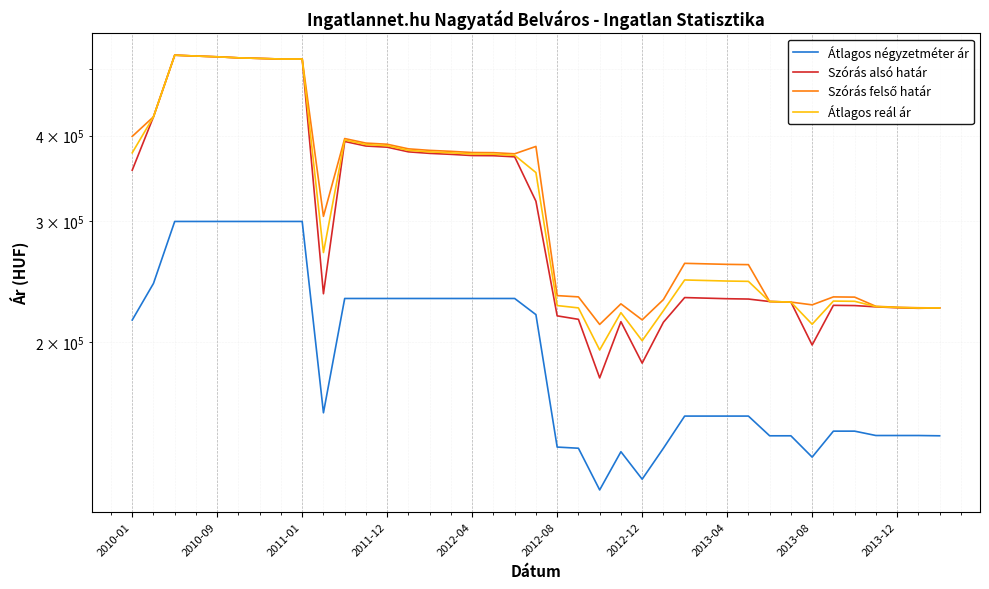

Reading left to right, extract all data points from this chart.

Átlagos négyzetméter ár: 215585	243723	300000	300000	300000	300000	300000	300000	300000	157999	231743	231743	231743	231743	231743	231743	231743	231743	231743	219533	140842	140298	122002	138670	126473	140298	156259	156259	156259	156259	146268	146268	136177	148565	148565	146409	146409	146409	146268
Szórás alsó határ: 356233	426007	523771	522270	520926	519145	518112	517083	517083	235451	392267	386288	384795	378833	376886	375667	374154	373953	372553	321064	218643	216109	177581	214412	186595	213999	232459	232011	231565	231311	229391	228977	198308	226483	226308	225336	224652	224254	224522
Szórás felső határ: 398937	426007	523771	522270	520926	519145	518112	517083	517083	305217	396087	390108	388615	382653	380706	379487	377974	377773	376373	385770	233989	232993	212441	227614	215707	230883	260717	260269	259823	259569	229391	228977	226848	232979	232804	225736	225052	224654	224522
Átlagos reál ár: 377585	426007	523771	522270	520926	519145	518112	517083	517083	270334	394177	388198	386705	380743	378796	377577	376064	375863	374463	353417	226316	224551	195011	221013	201151	222441	246588	246140	245694	245440	229391	228977	212578	229731	229556	225536	224852	224454	224522